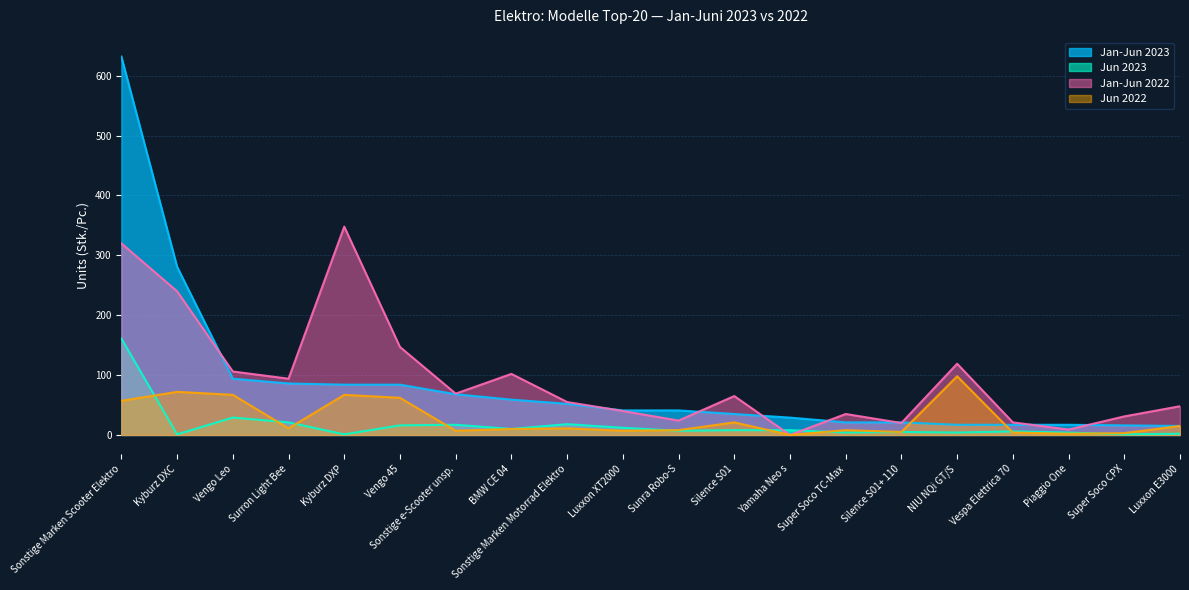

In Jun 2022, how many points are higher than both neighbors (excluding endpoints)?

6